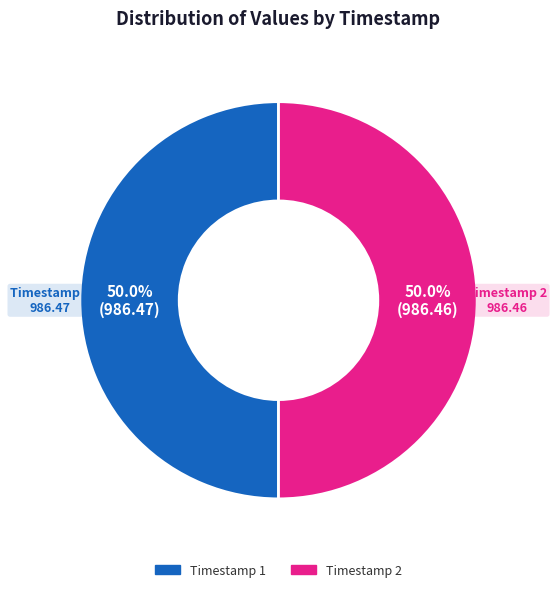

What is the ratio of the value at Timestamp 2 to the value at Timestamp 1?

1.0